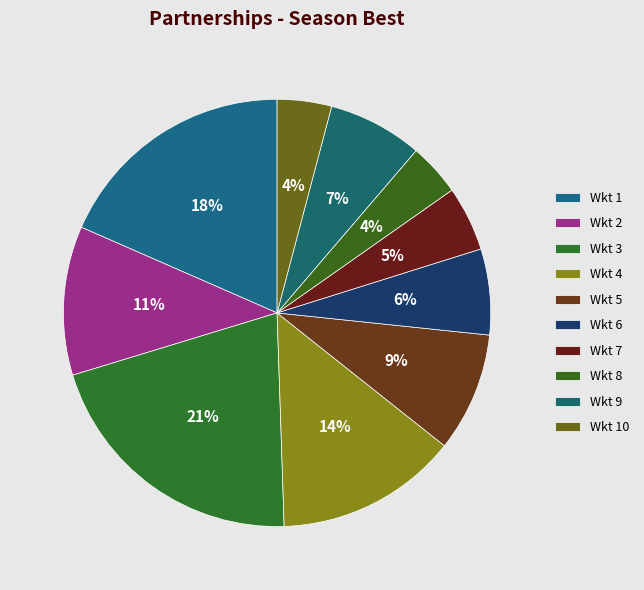

Count the number of slices in the pie.

10